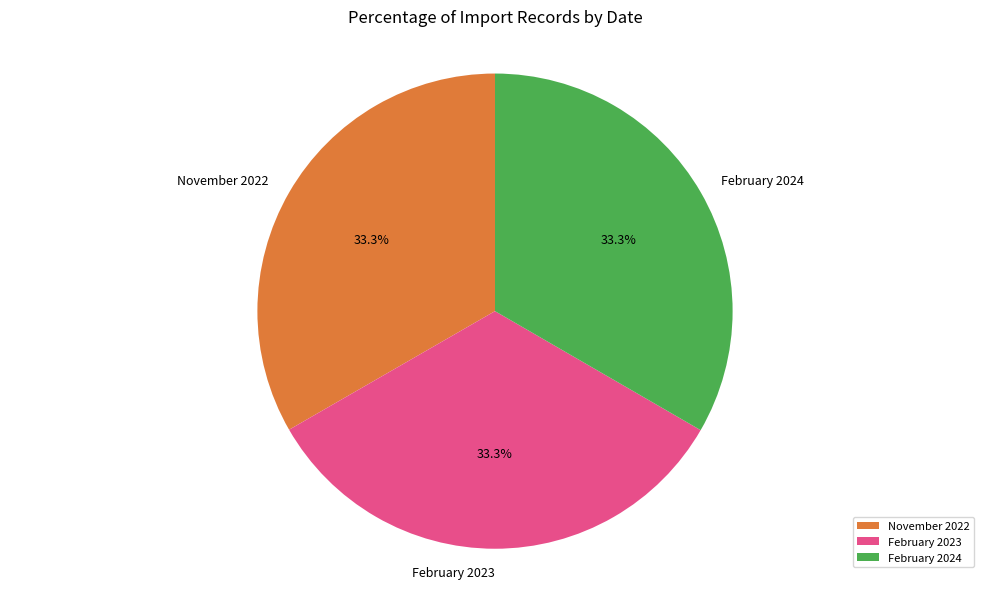

How much of the chart is everything except November 2022?

66.7%